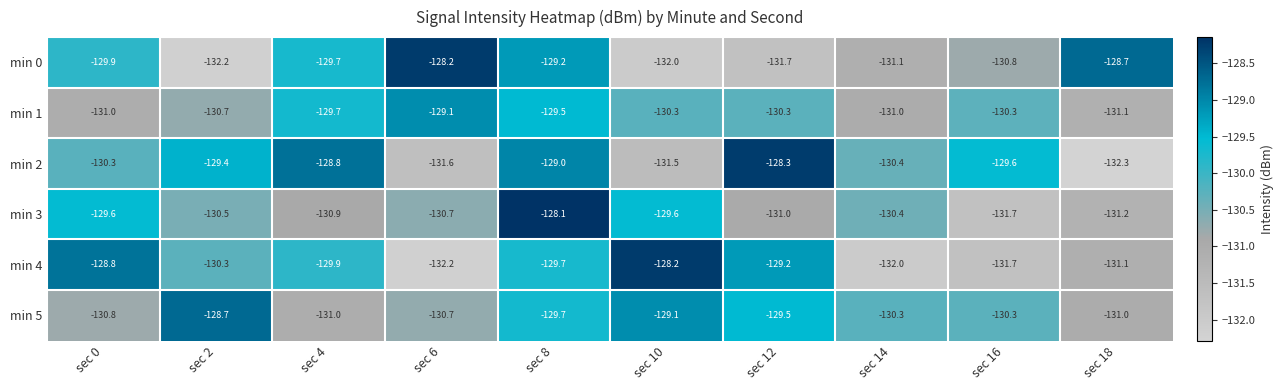

At which label is min 2 closest to -130?

sec 0